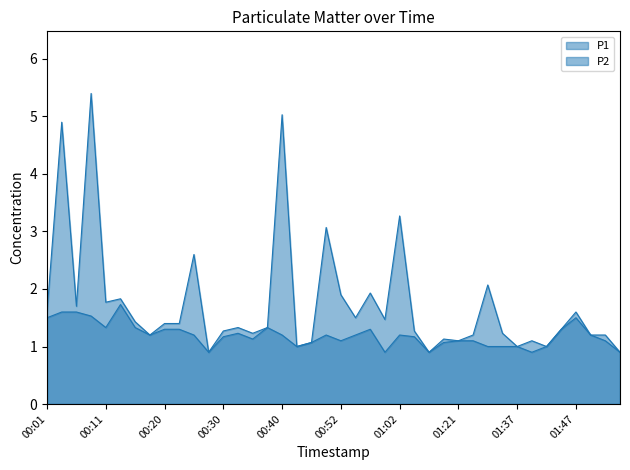

What is the sum of all P1 values?

69.7